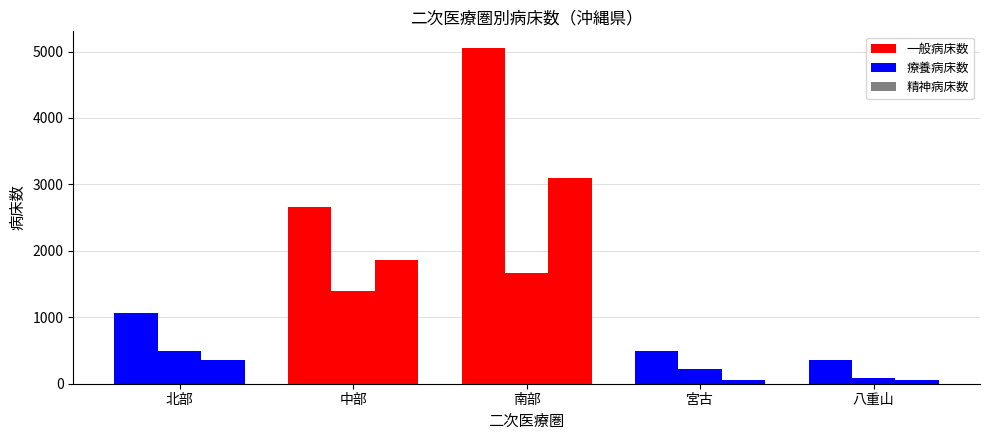

What is the label of the 4th bar from the right?

中部